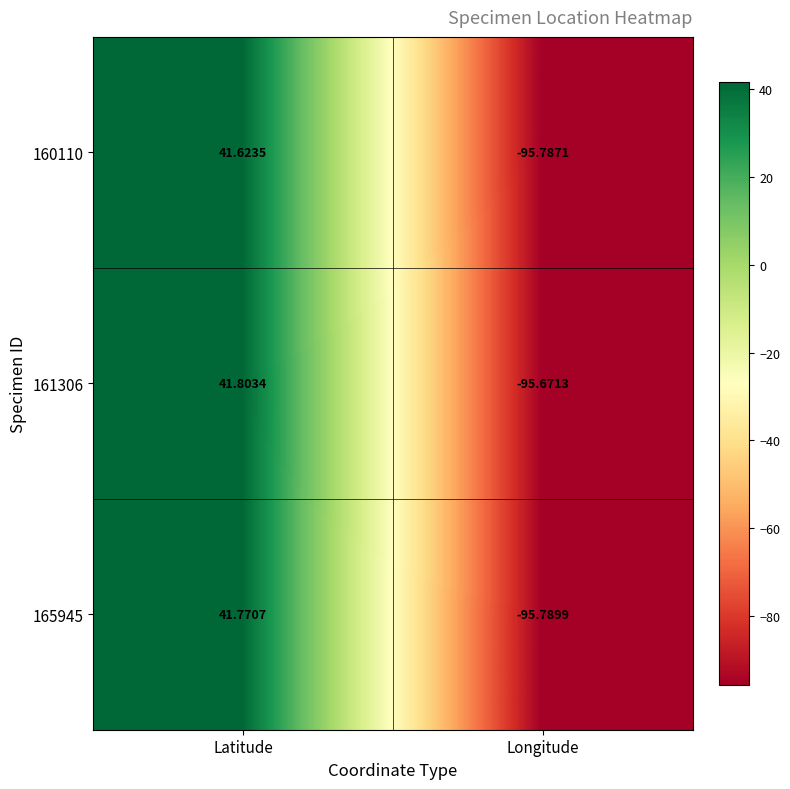

Rank the series by their maximum value, from highest to lowest.

161306, 165945, 160110